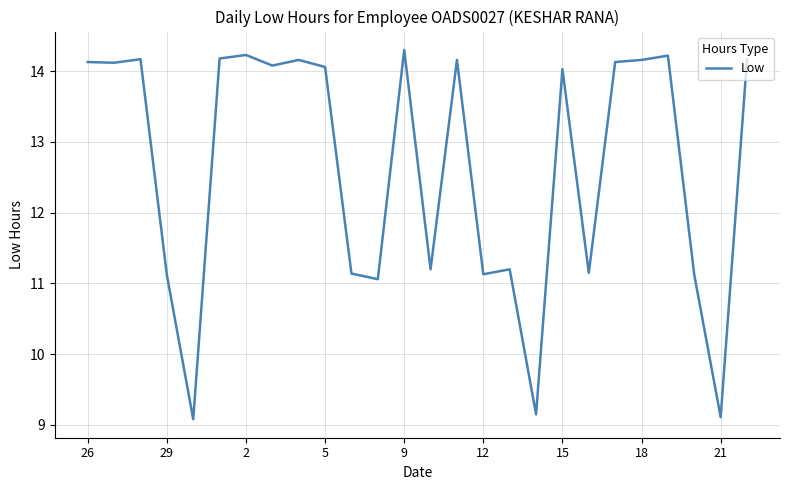

Does the chart display data point markers on the line(s)?

No